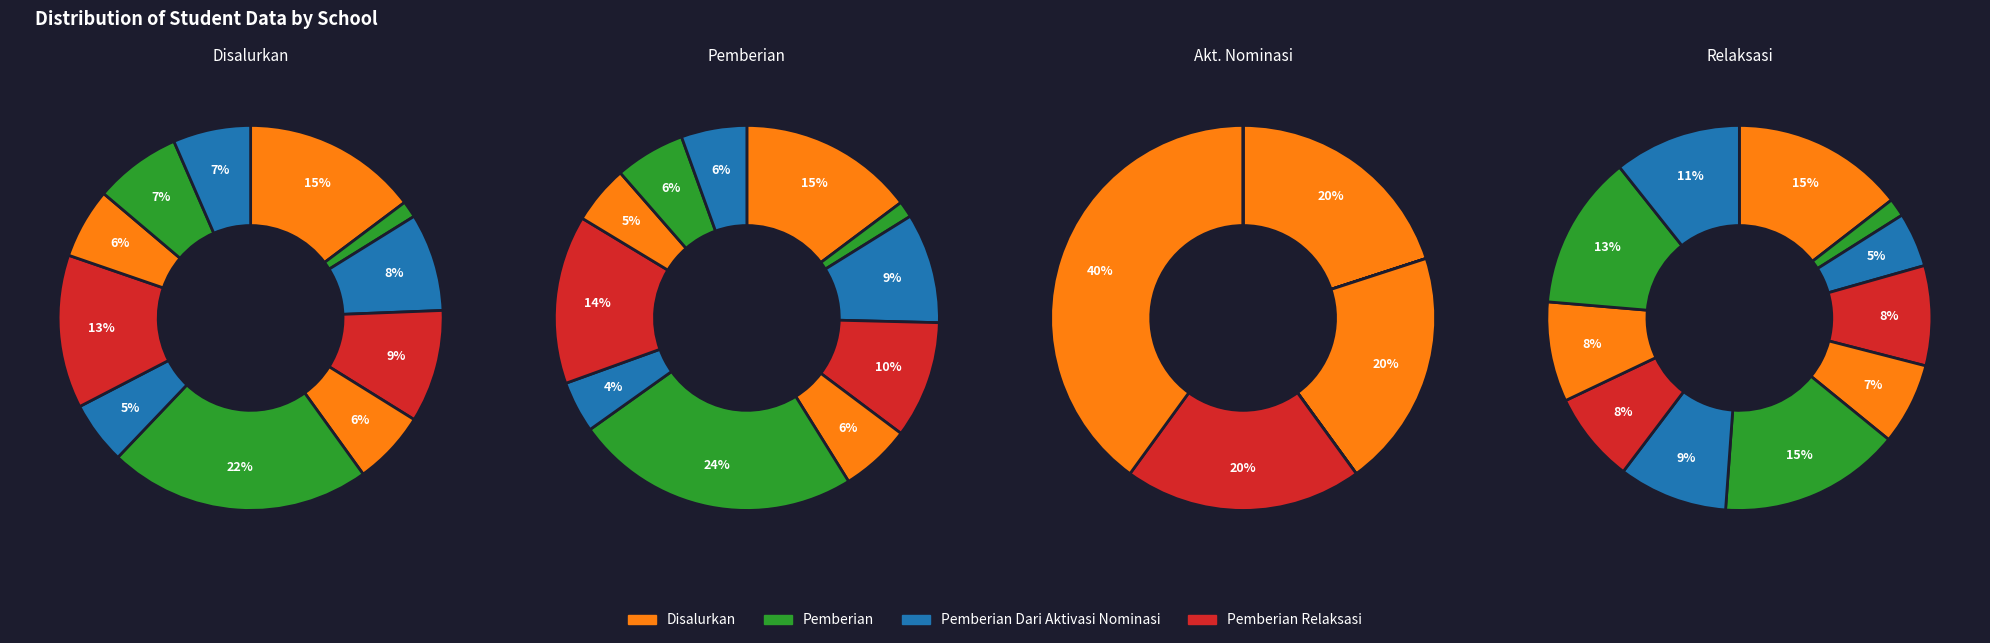

How many segments does this pie chart have?

11